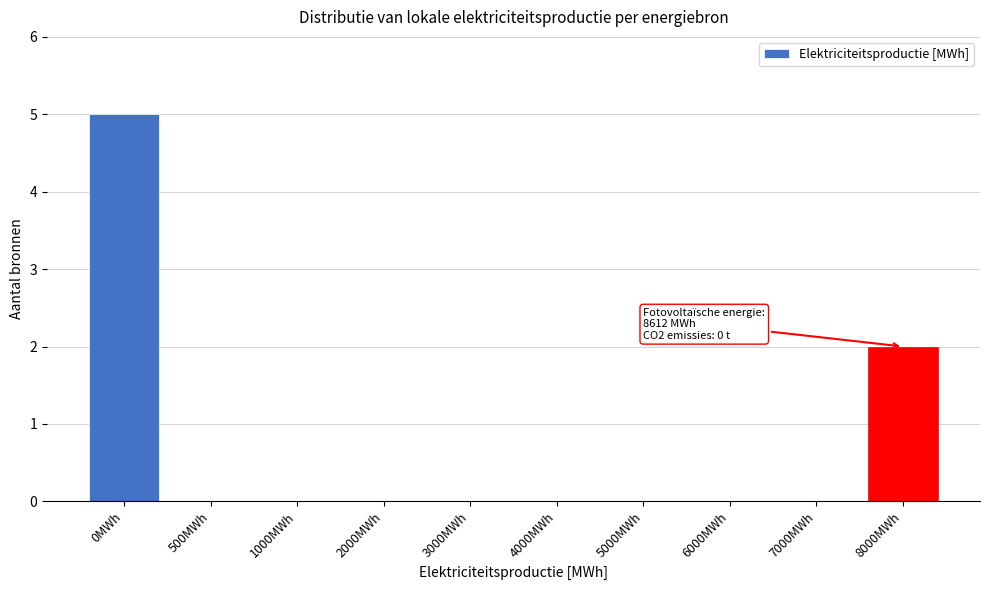

Reading left to right, transcribe all the data shown in this chart.

0MWh=5	500MWh=0	1000MWh=0	2000MWh=0	3000MWh=0	4000MWh=0	5000MWh=0	6000MWh=0	7000MWh=0	8000MWh=2